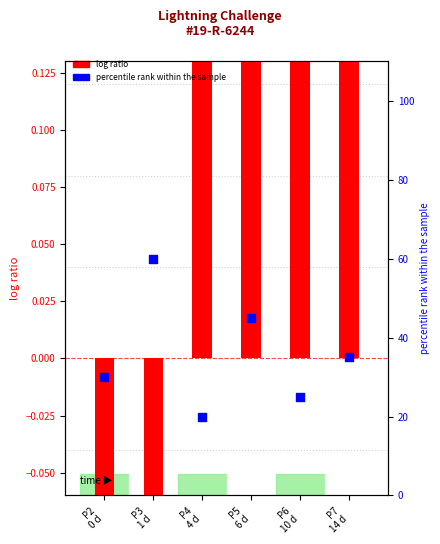

Which series contains the lowest Y value?

log ratio